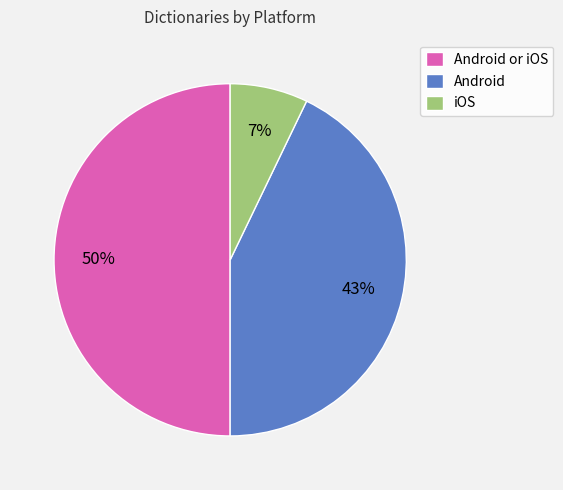

True or false: iOS accounts for 1% of the total.

False